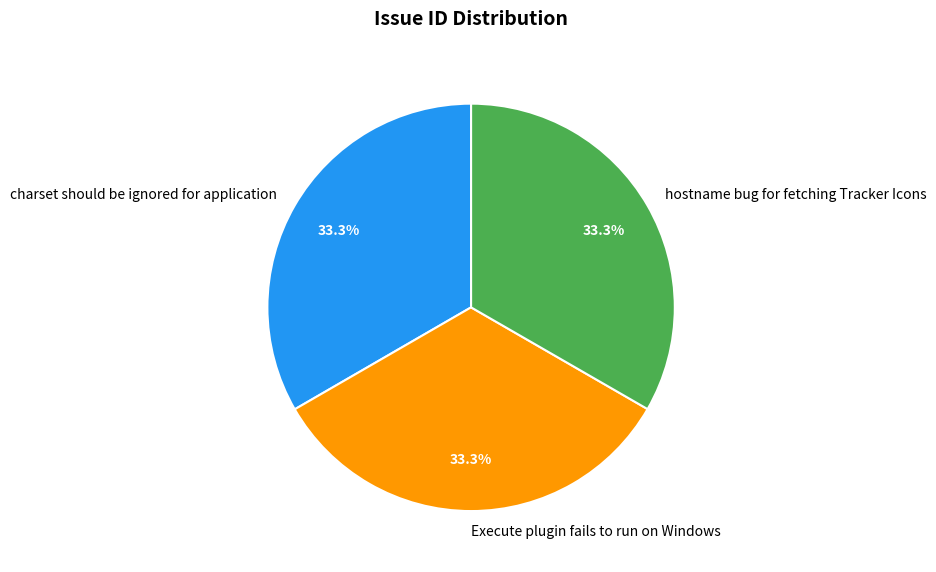

Approximately how many times larger is the value at hostname bug for fetching Tracker Icons compared to charset should be ignored for application?

1.0